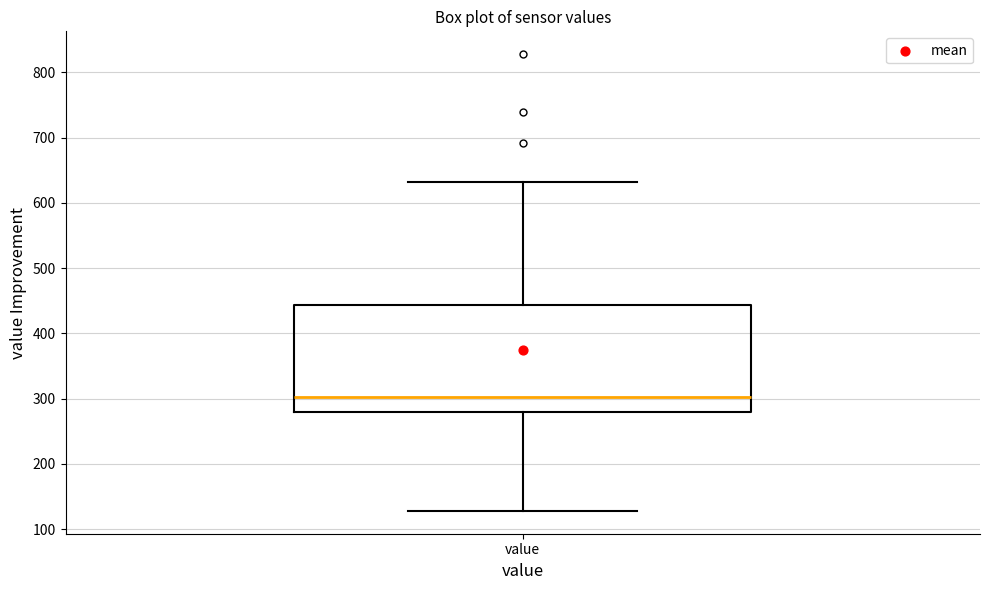

Read this box plot against the y-axis: the position of the median line, the range covered by the box, and the ends of both whiskers. The values are not printed on the chart, so give them approximately, as read against the axis.

median 300, box 280 to 440, whiskers 130 to 630